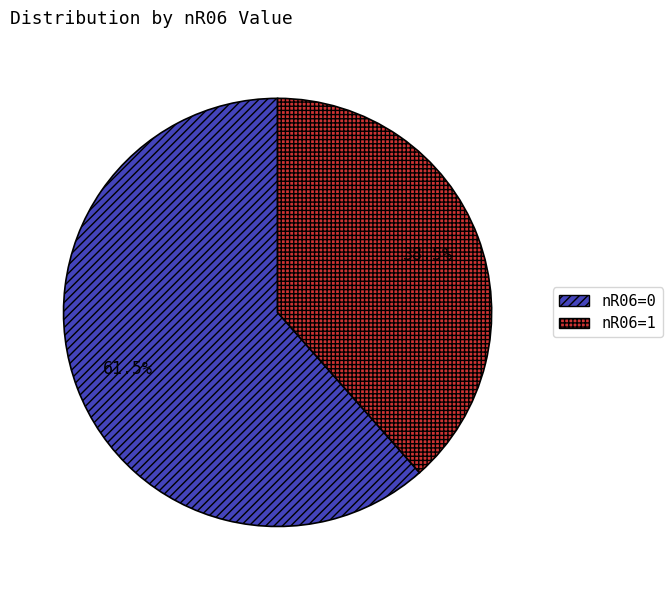

Count the number of slices in the pie.

2